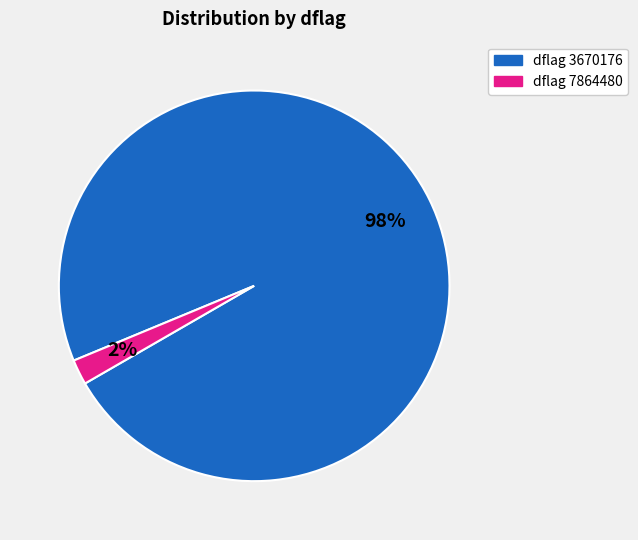

To the nearest percent, what is the difference between the largest and smallest slice percentages?

96%